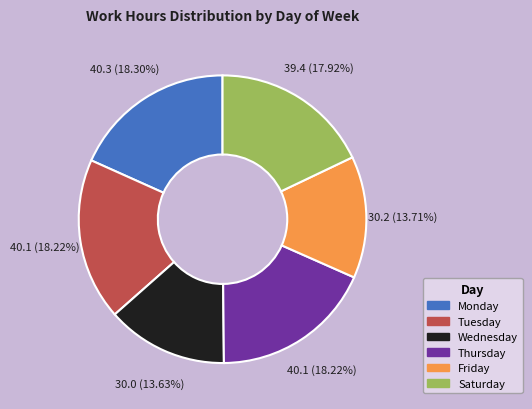

Between Tuesday and Wednesday, which is larger?

Tuesday